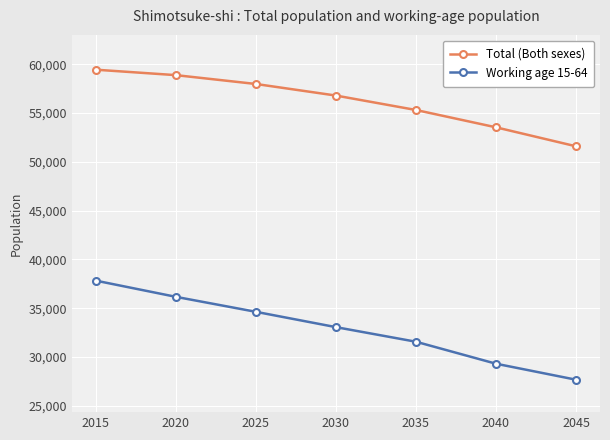

True or false: Total (Both sexes) has a value of 72751 at 2040.

False